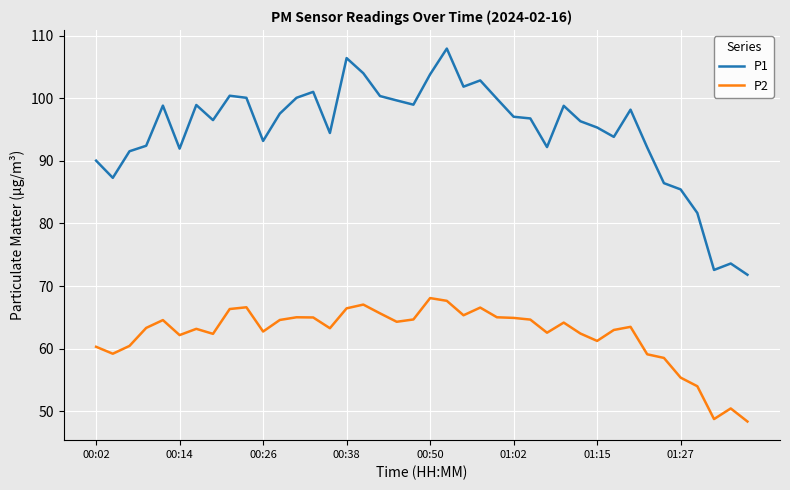

List the series in order of their peak value, highest first.

P1, P2